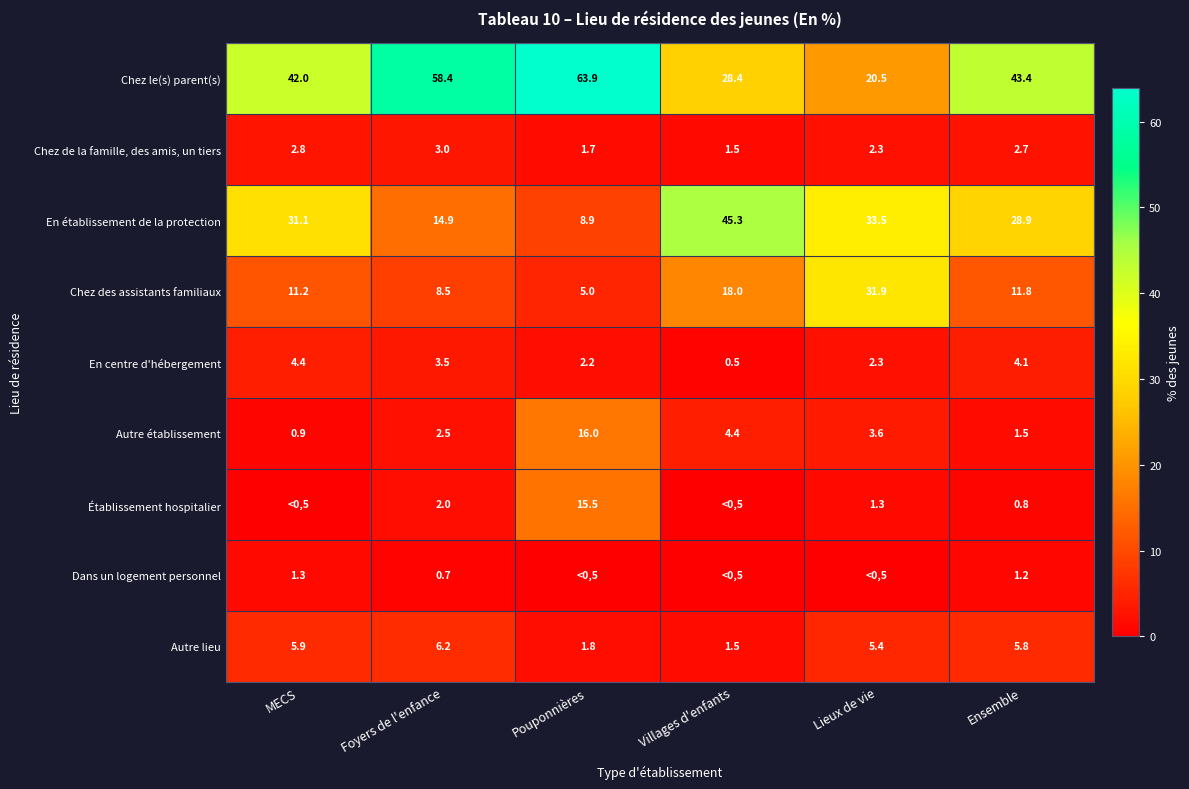

What is the sum of the Chez le(s) parent(s) values at Lieux de vie and Villages d'enfants?

48.9